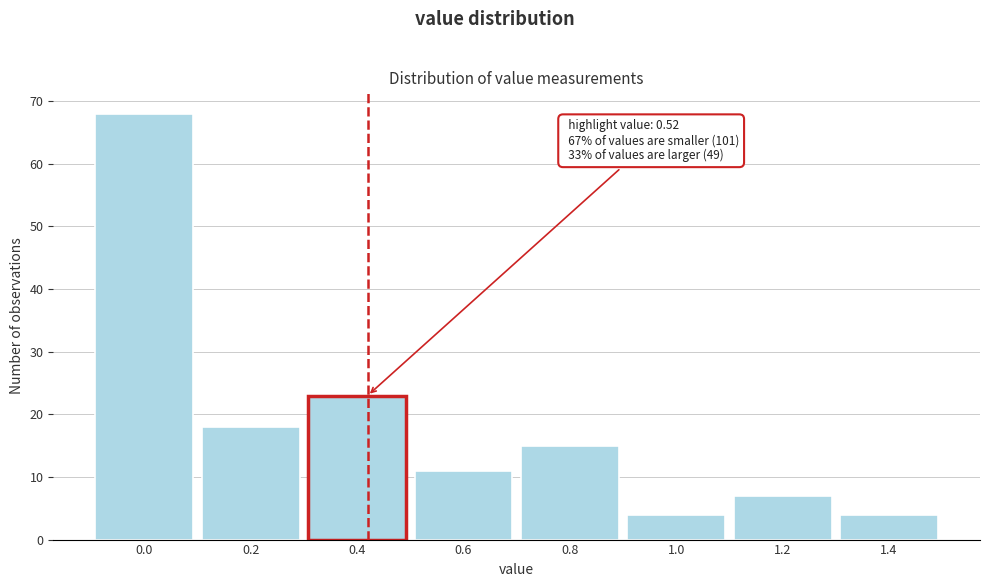

Reading left to right, transcribe all the data shown in this chart.

0.0=68	0.2=18	0.4=23	0.6=11	0.8=15	1.0=4	1.2=7	1.4=4